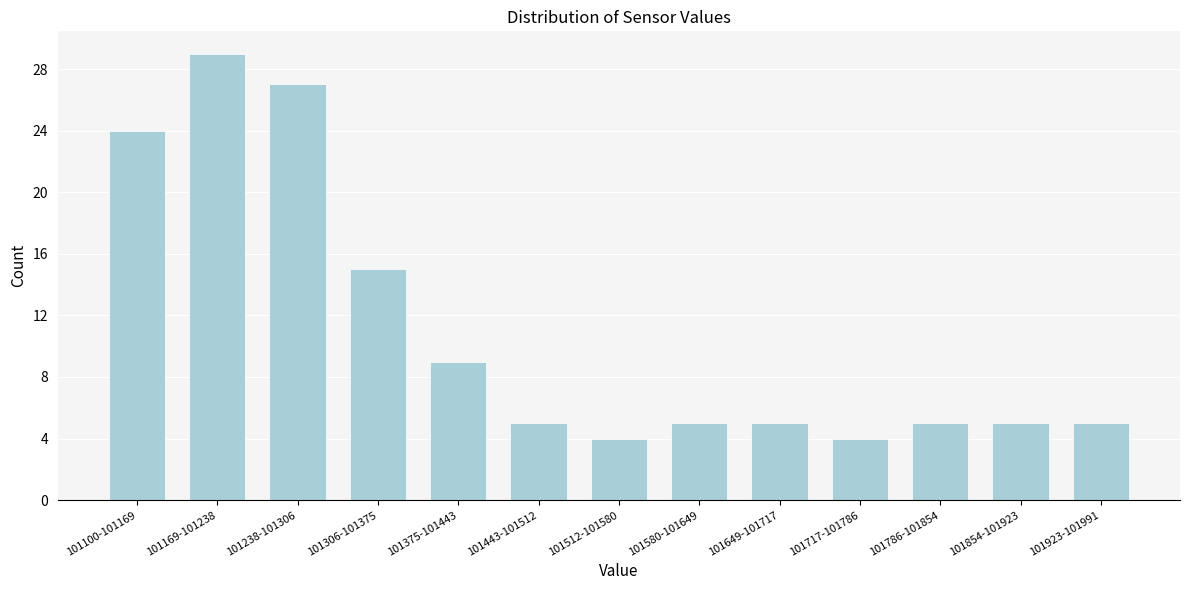

Reading left to right, what are all the values shown in this chart?

101100-101169=24	101169-101238=29	101238-101306=27	101306-101375=15	101375-101443=9	101443-101512=5	101512-101580=4	101580-101649=5	101649-101717=5	101717-101786=4	101786-101854=5	101854-101923=5	101923-101991=5